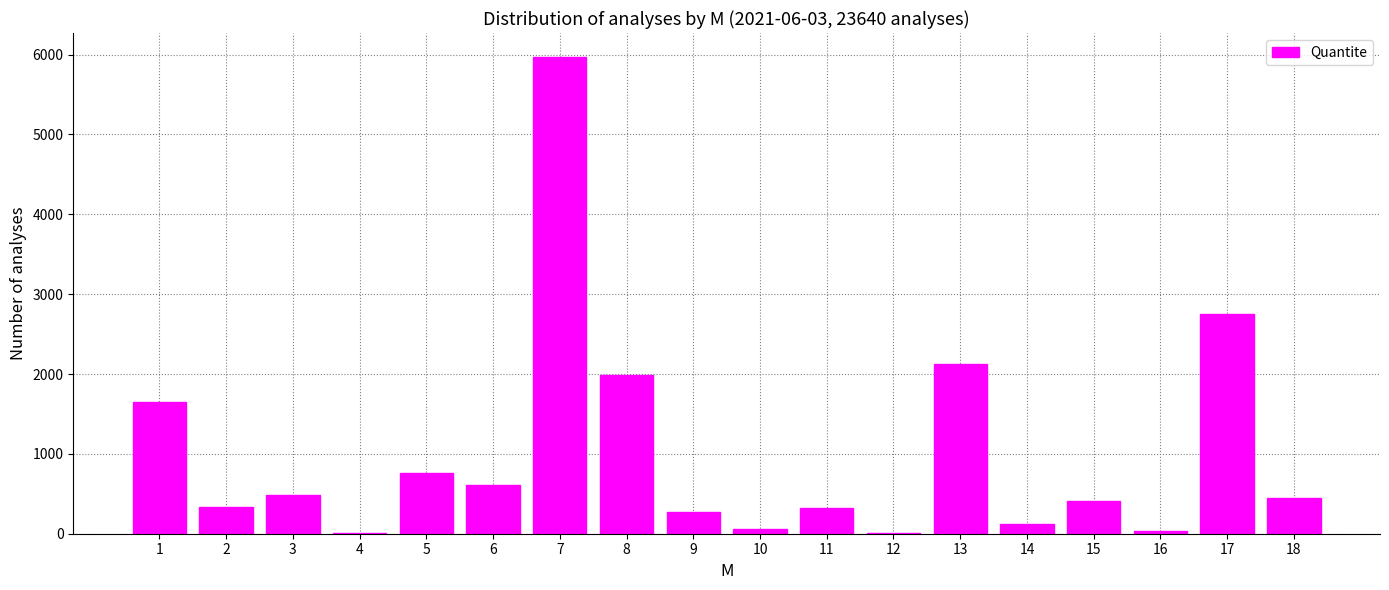

The value at 11 is 326. True or false?

True